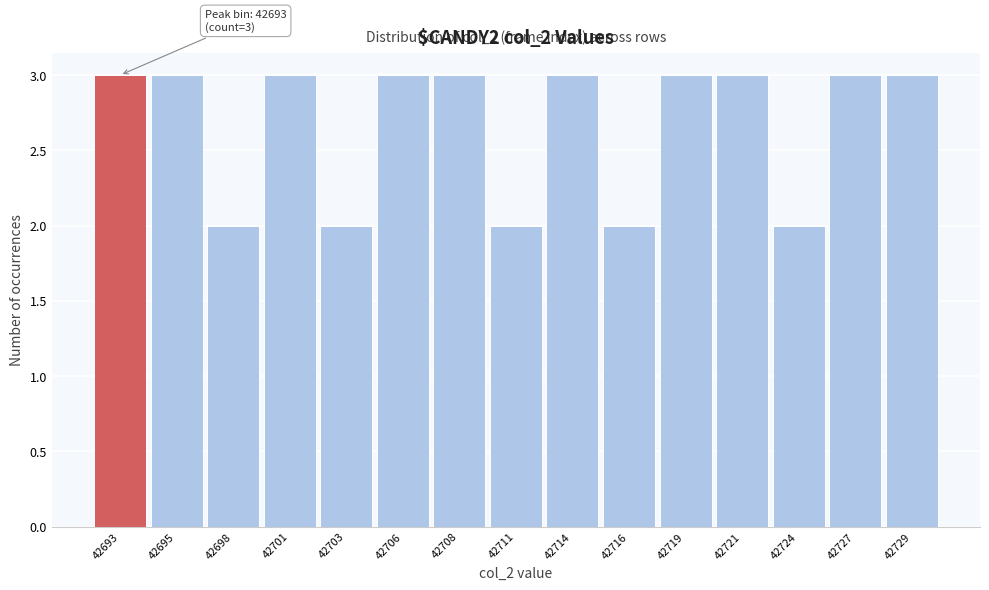

Reading right to left, transcribe all the data shown in this chart.

3	3	2	3	3	2	3	2	3	3	2	3	2	3	3